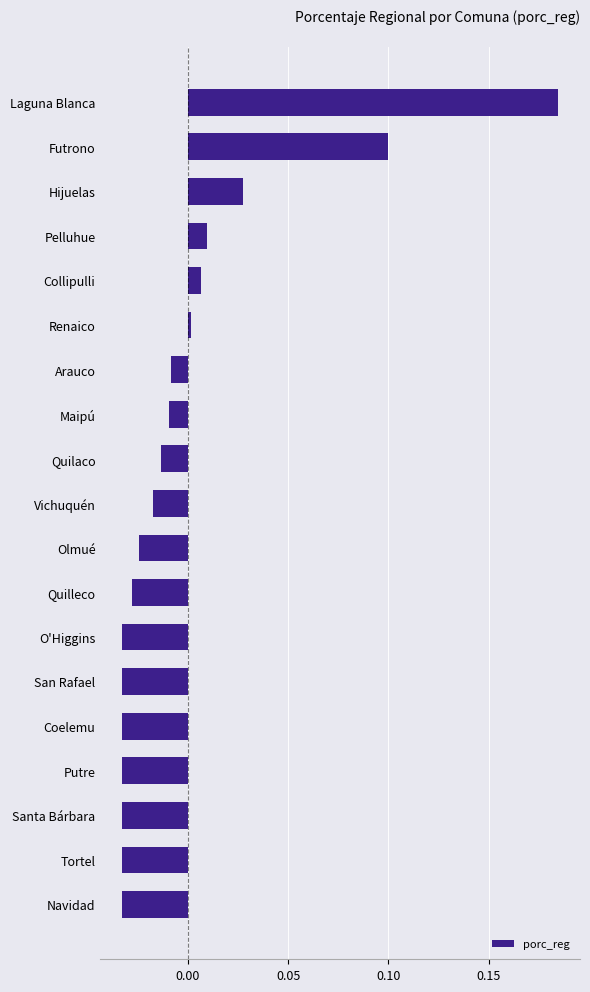

Is it true that the value at Arauco is -0.0?

True